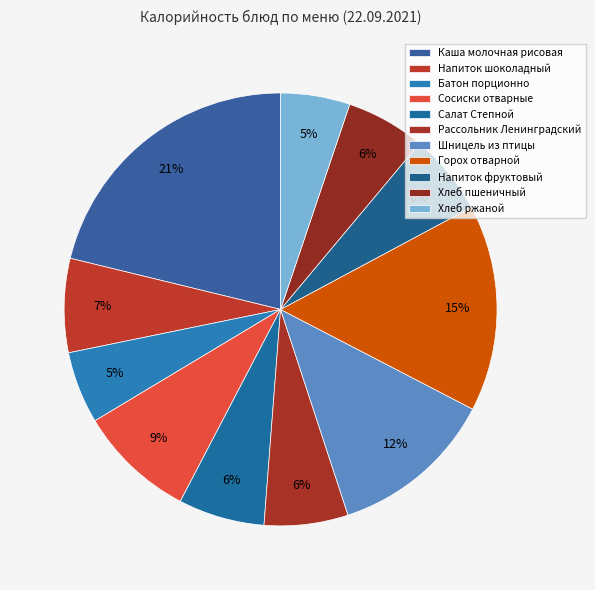

To the nearest percent, what portion does Батон порционно represent?

5%